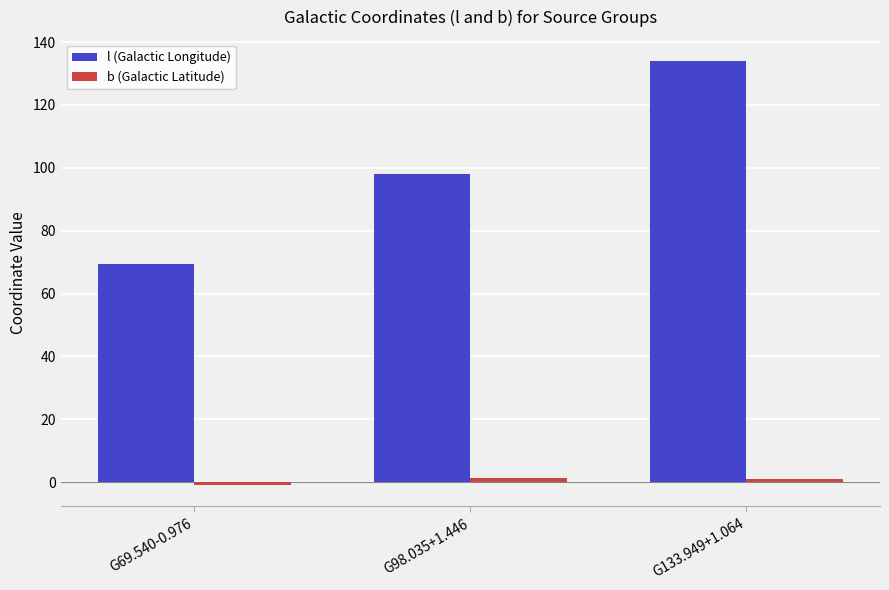

Between G69.540-0.976 and G98.035+1.446, which series saw the biggest shift?

l (Galactic Longitude)